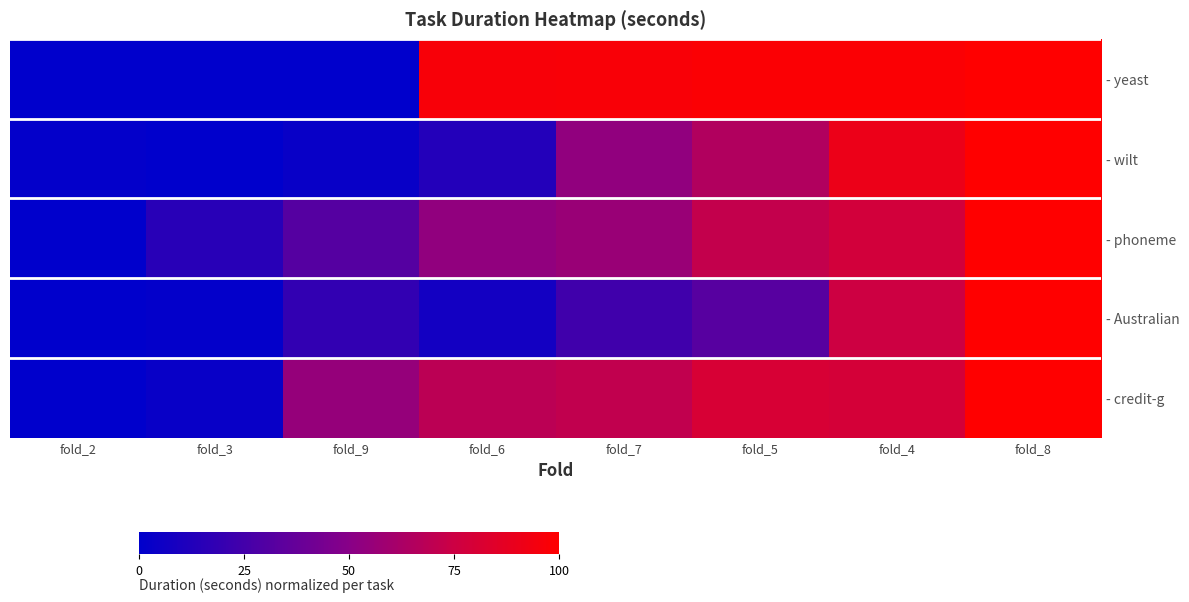

What is the total value across all series at fold_2?

1.4